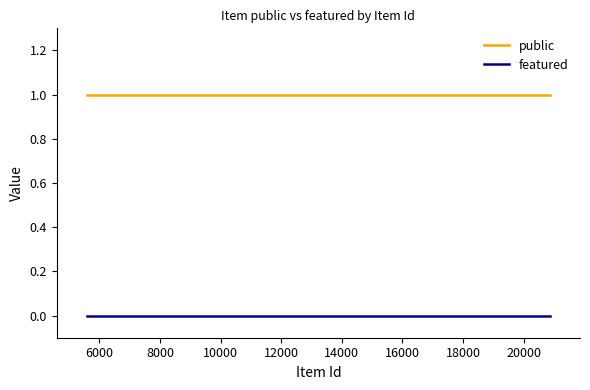

How many lines are shown in the chart?

2